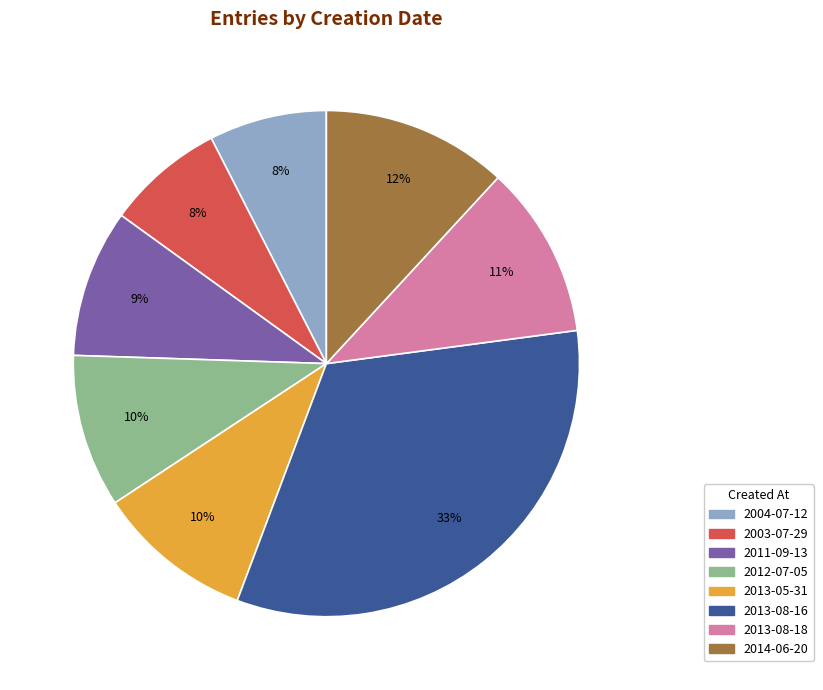

Combined, do 2011-09-13 and 2012-07-05 account for over 50%?

No